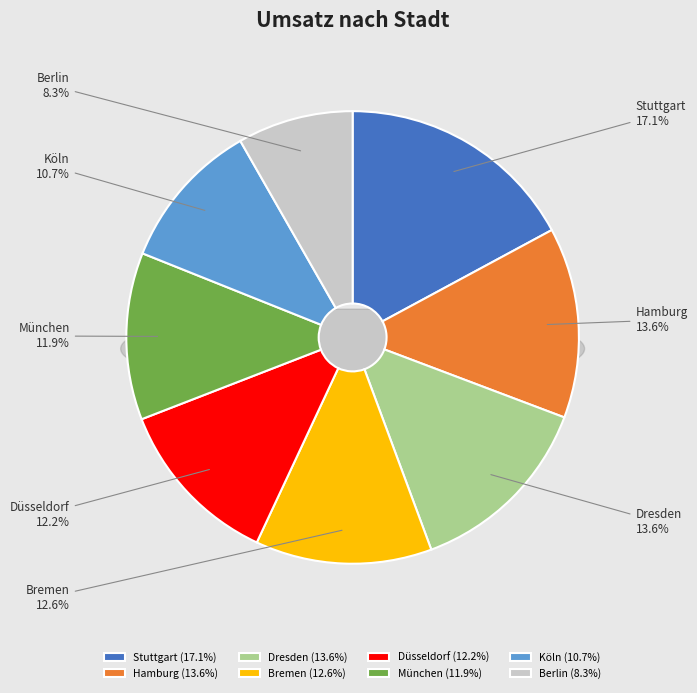

What percentage do Hamburg and Dresden together represent?

27.2%